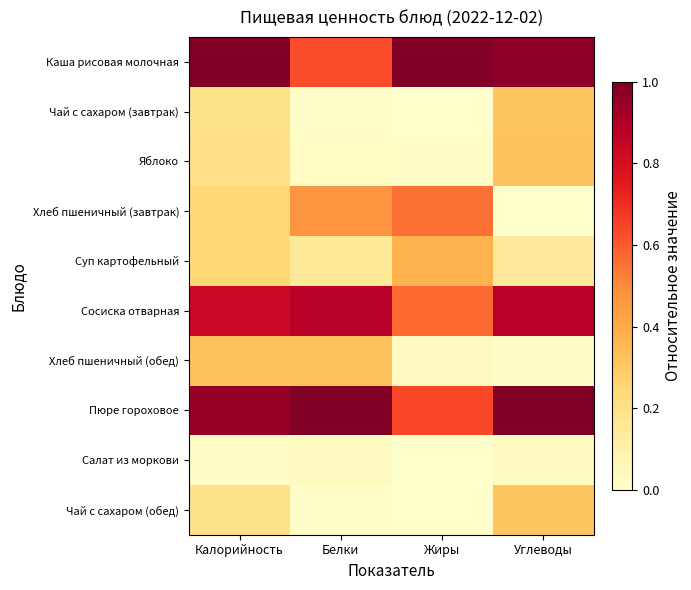

Reading left to right, list all the values displayed in this chart.

Каша рисовая молочная: Калорийность=1.0	Белки=0.6	Жиры=1.0	Углеводы=1.0
Чай с сахаром (завтрак): Калорийность=0.2	Белки=0.0	Жиры=0.0	Углеводы=0.3
Яблоко: Калорийность=0.2	Белки=0.0	Жиры=0.0	Углеводы=0.3
Хлеб пшеничный (завтрак): Калорийность=0.2	Белки=0.5	Жиры=0.6	Углеводы=0.0
Суп картофельный: Калорийность=0.2	Белки=0.1	Жиры=0.4	Углеводы=0.1
Сосиска отварная: Калорийность=0.8	Белки=0.9	Жиры=0.6	Углеводы=0.9
Хлеб пшеничный (обед): Калорийность=0.3	Белки=0.3	Жиры=0.0	Углеводы=0.0
Пюре гороховое: Калорийность=0.9	Белки=1.0	Жиры=0.6	Углеводы=1.0
Салат из моркови: Калорийность=0.0	Белки=0.0	Жиры=0.0	Углеводы=0.0
Чай с сахаром (обед): Калорийность=0.2	Белки=0.0	Жиры=0.0	Углеводы=0.3